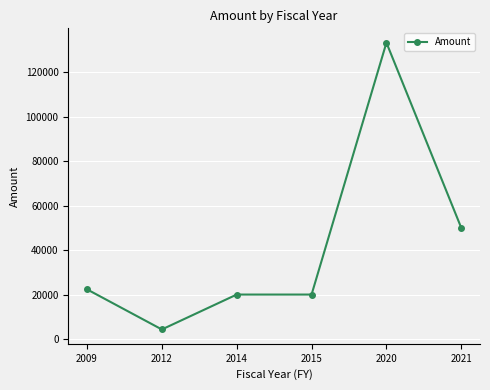

Count the number of data series in this chart.

1